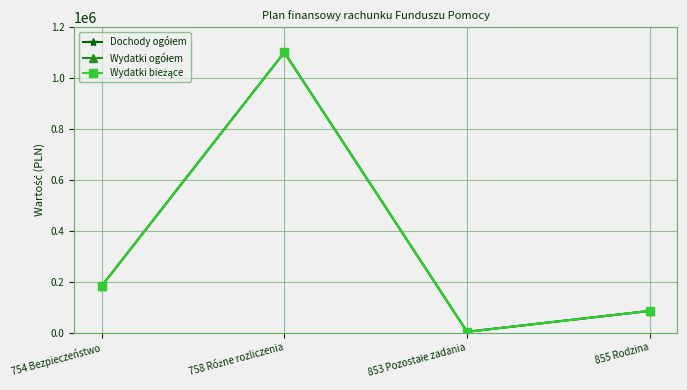

What is the difference between the maximum and minimum values in the Wydatki bieżące series?

1097732